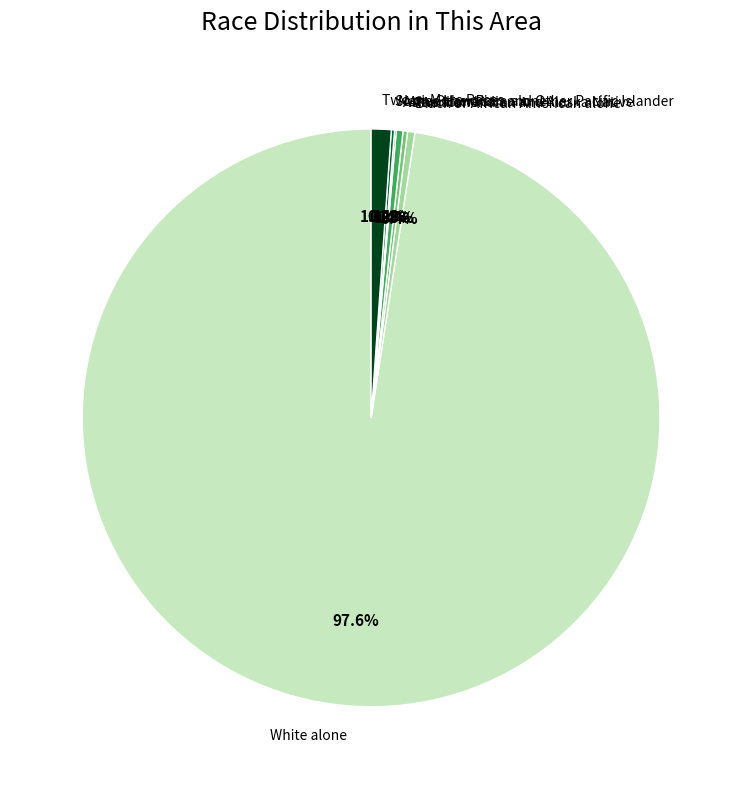

Which category has the biggest portion of the pie?

White alone